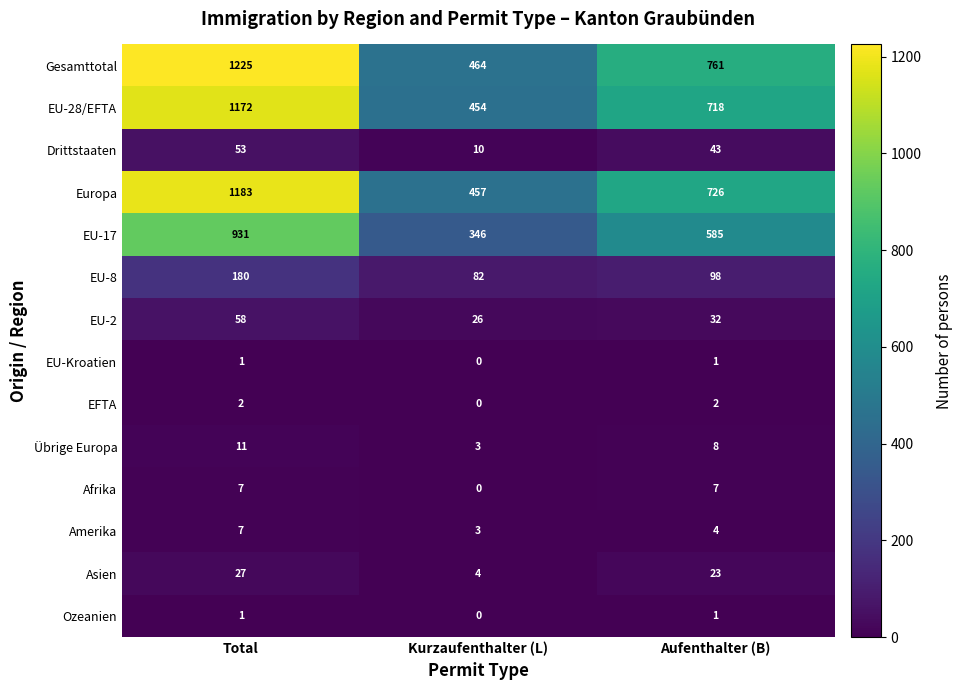

What is the approximate value of Übrige Europa at Aufenthalter (B)?

8